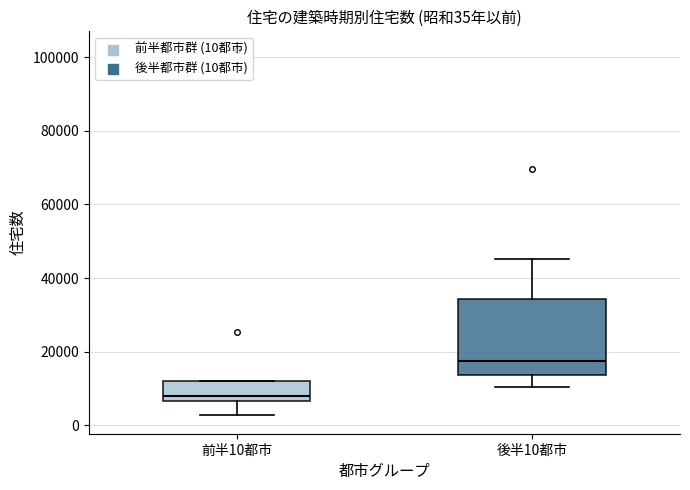

Which box has the lowest median line?

前半10都市